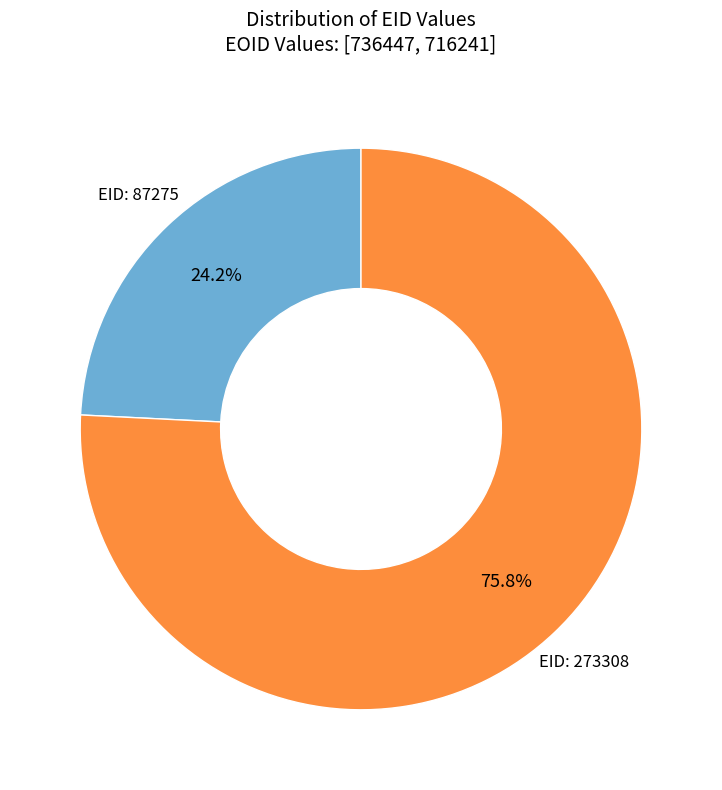

Does any single category account for the majority?

Yes